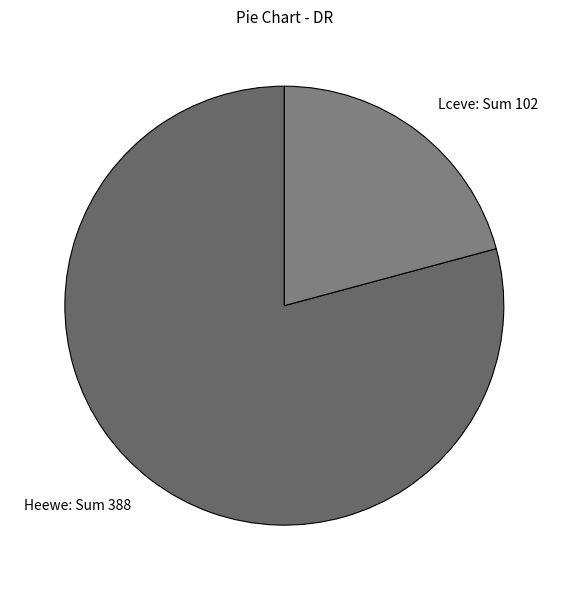

How many segments does this pie chart have?

2